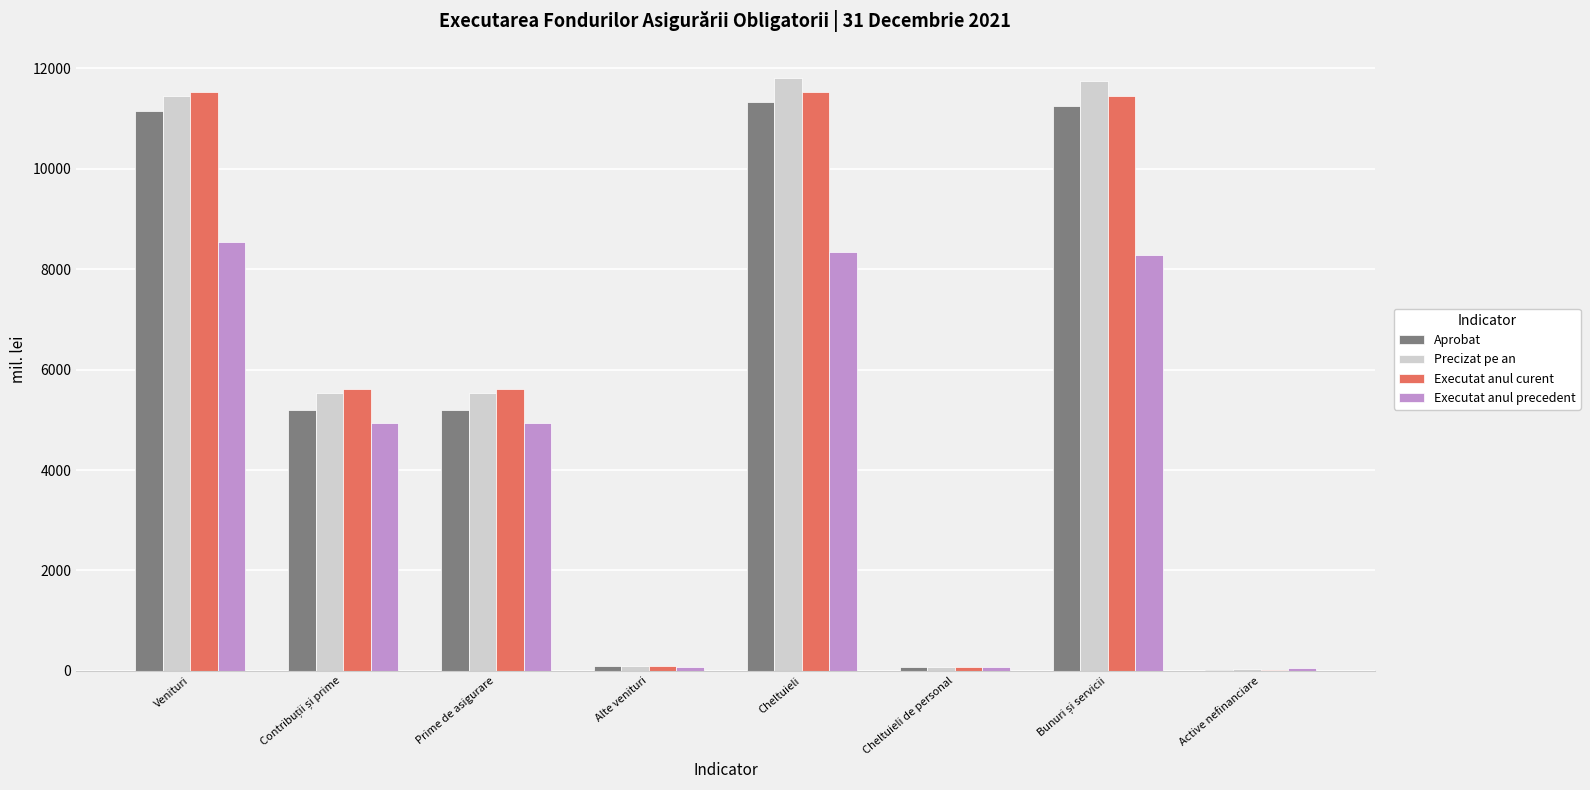

Which series has the largest range (max minus min)?

Precizat pe an